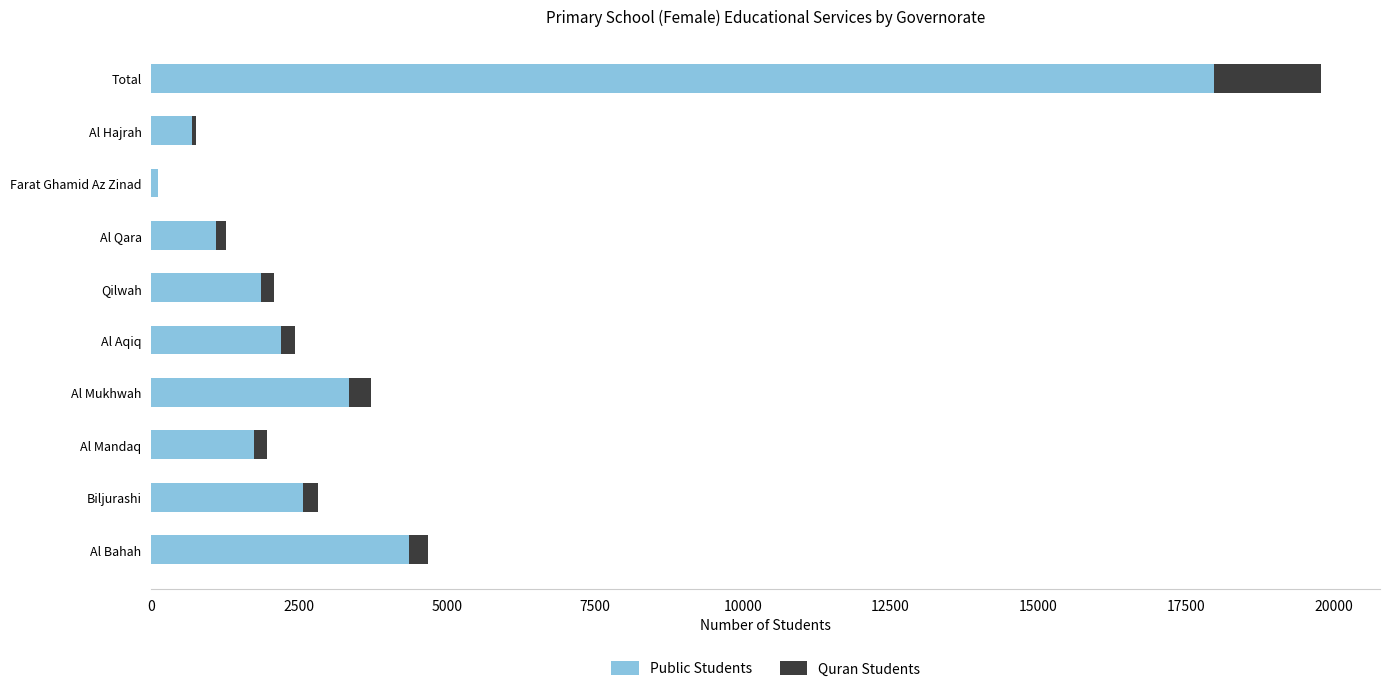

What is the highest value of the Public Students series?

17965